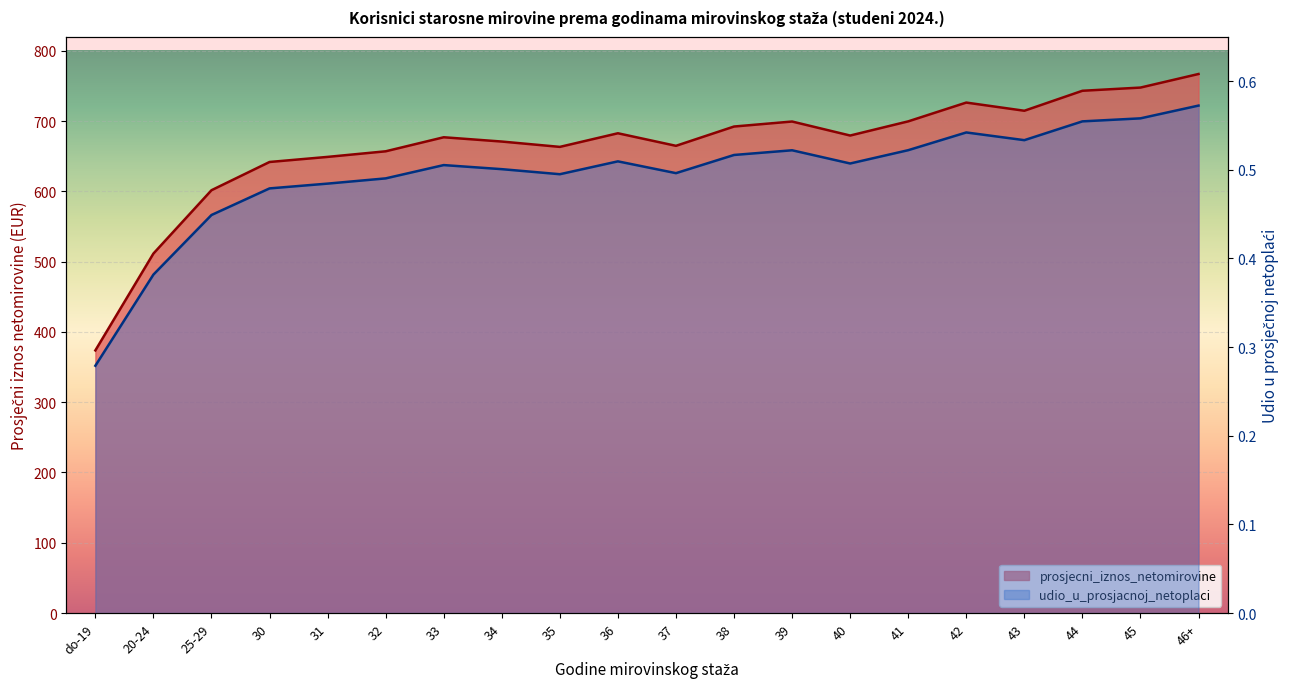

Rank the series by their average value, from highest to lowest.

prosjecni_iznos_netomirovine, udio_u_prosjacnoj_netoplaci